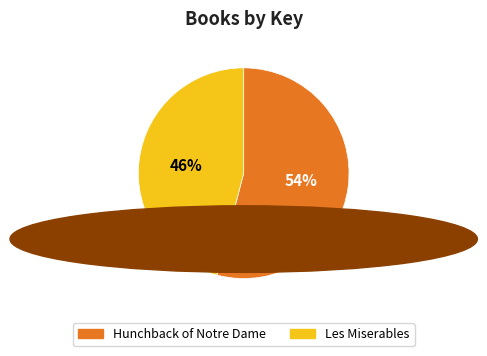

Count the number of slices in the pie.

2